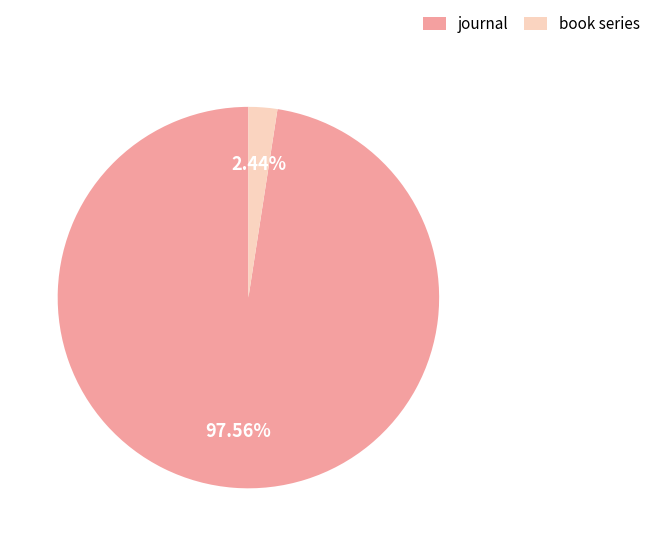

How many segments does this pie chart have?

2